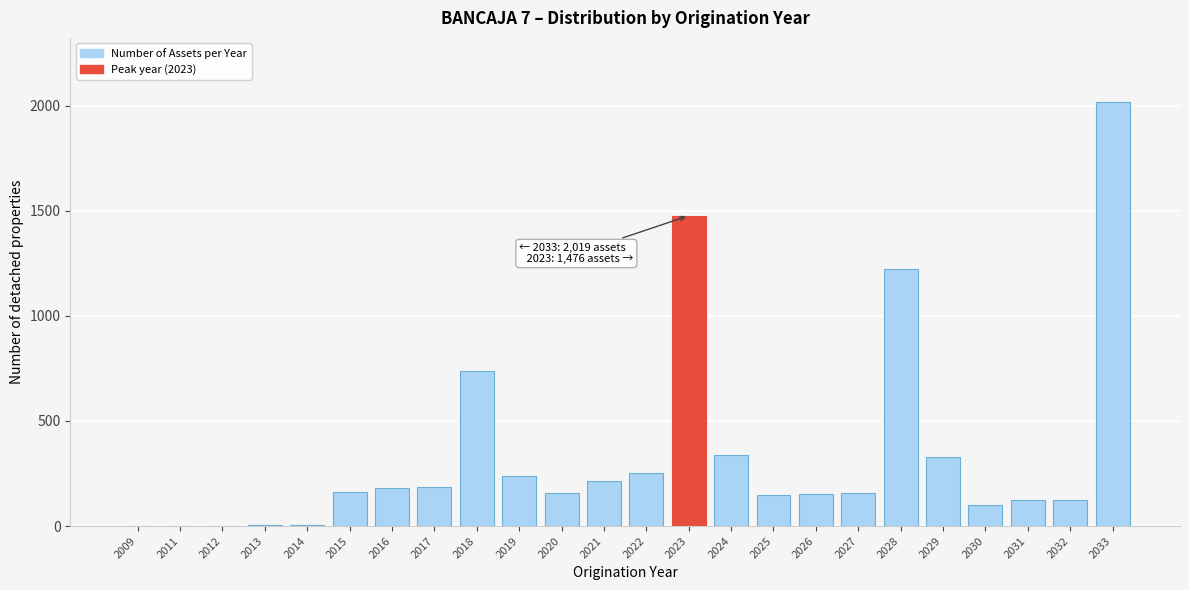

At which label is the value closest to 1010?

2028